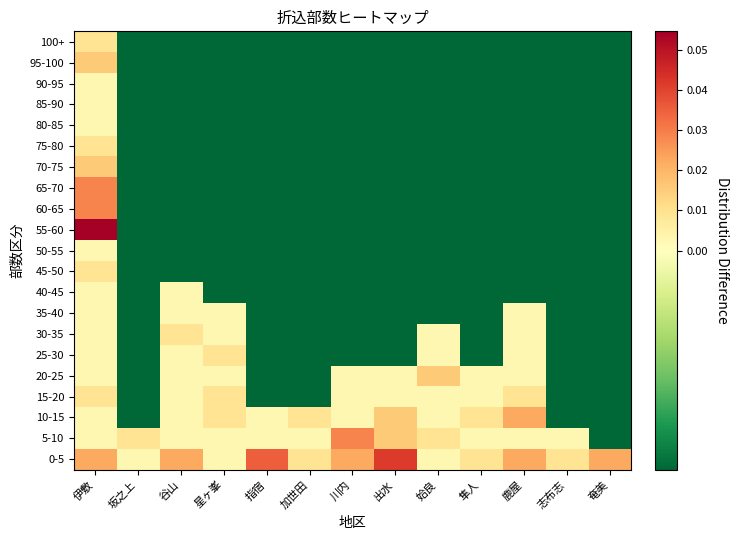

How many data points does each series have?

13